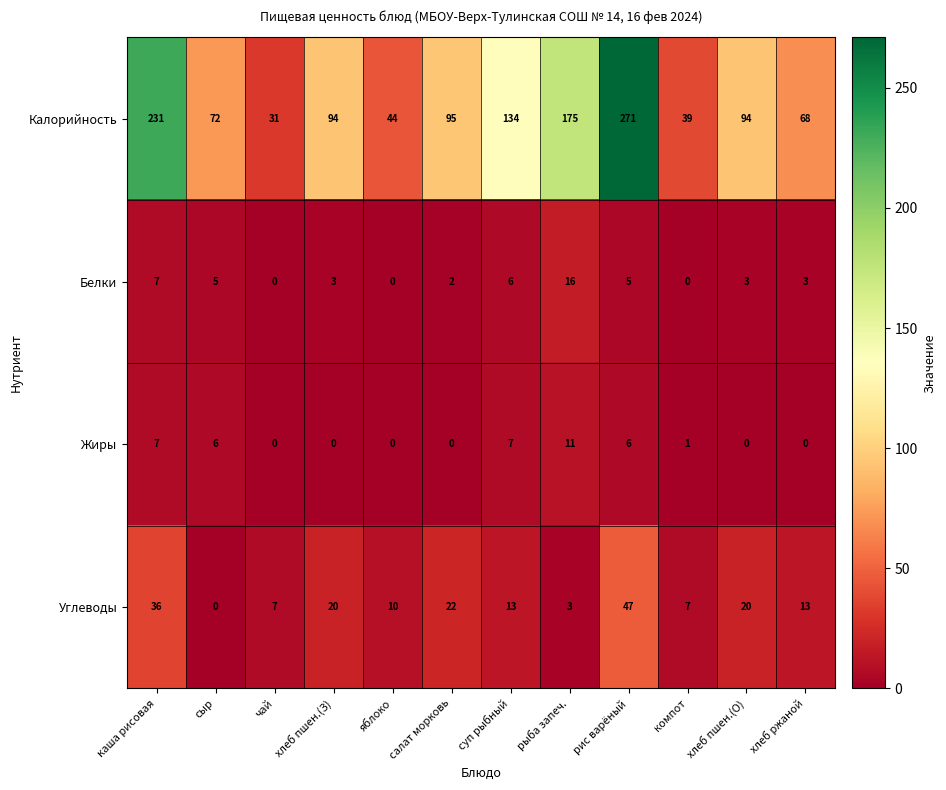

Which series has the largest total across all categories?

Калорийность